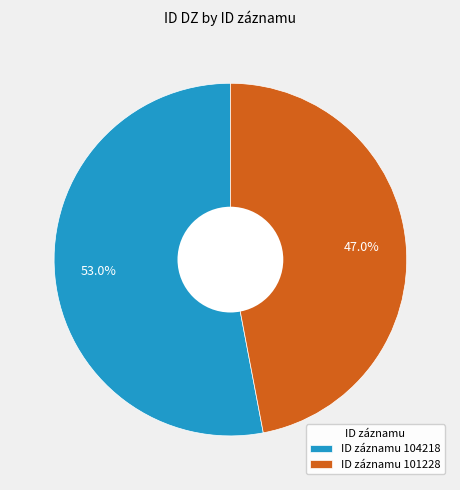

Is there any slice that represents more than half of the pie?

Yes